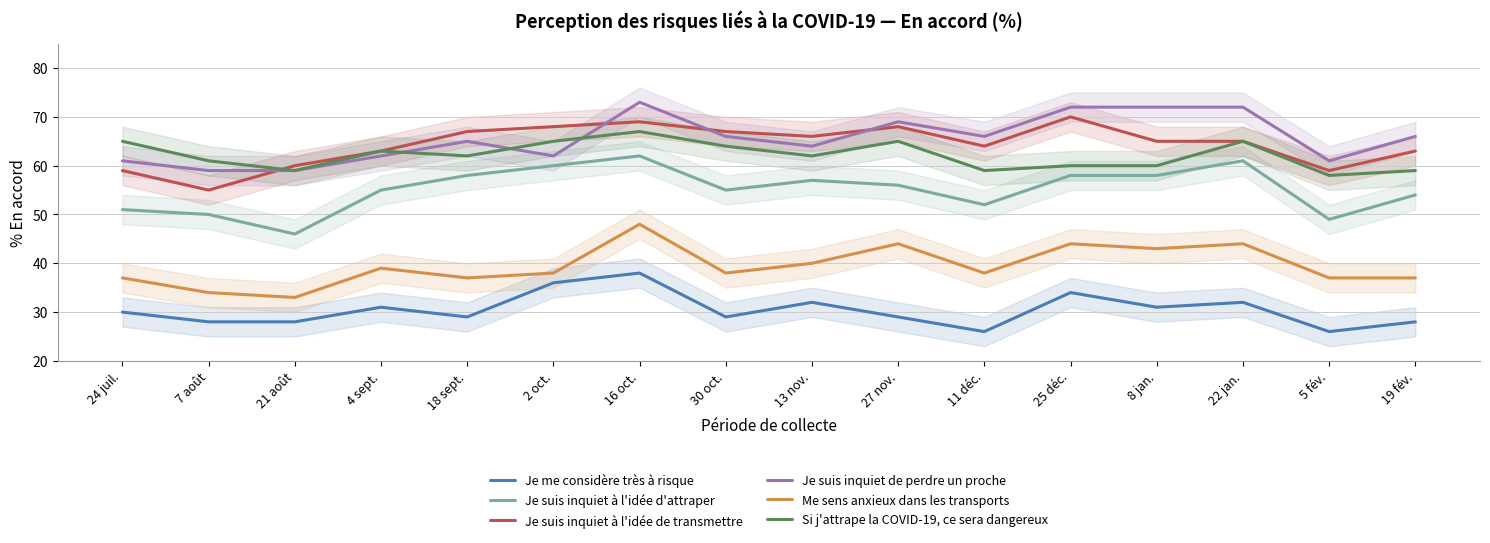

True or false: Je suis inquiet à l'idée d'attraper and Me sens anxieux dans les transports intersect in this chart.

False